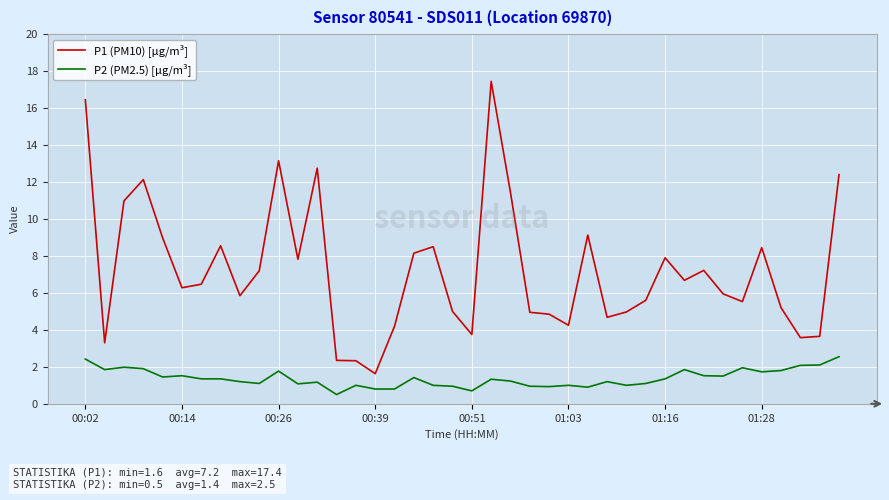

Which series has the widest spread of values?

P1 (PM10) [µg/m³]